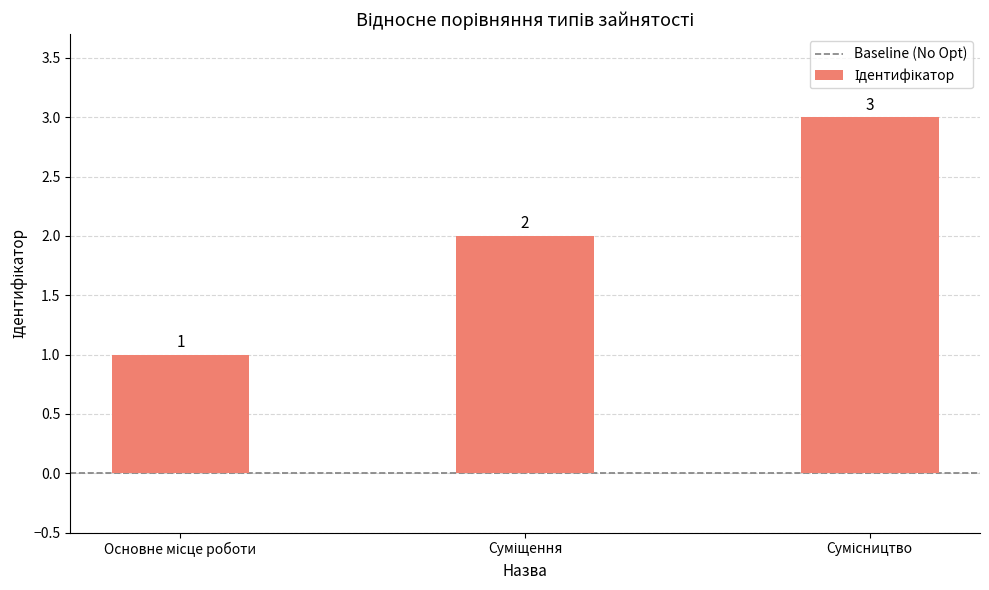

What is the maximum value shown in the chart?

3